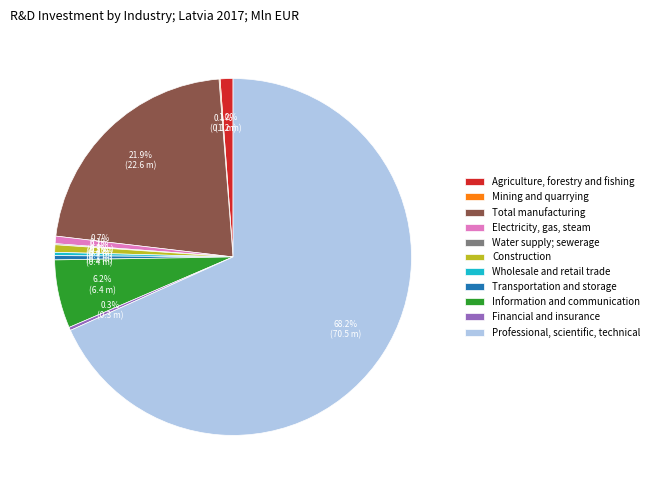

How much of the chart is everything except Wholesale and retail trade?

99.7%